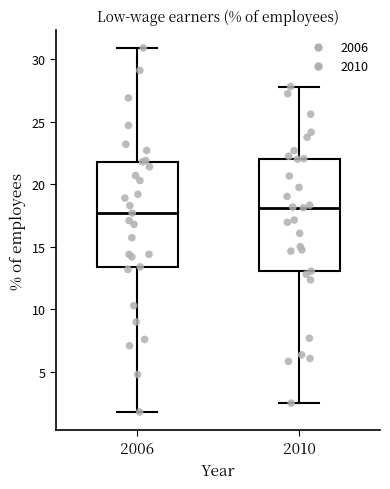

Comparing the boxes themselves (not the whiskers), which one is the tallest?

2010